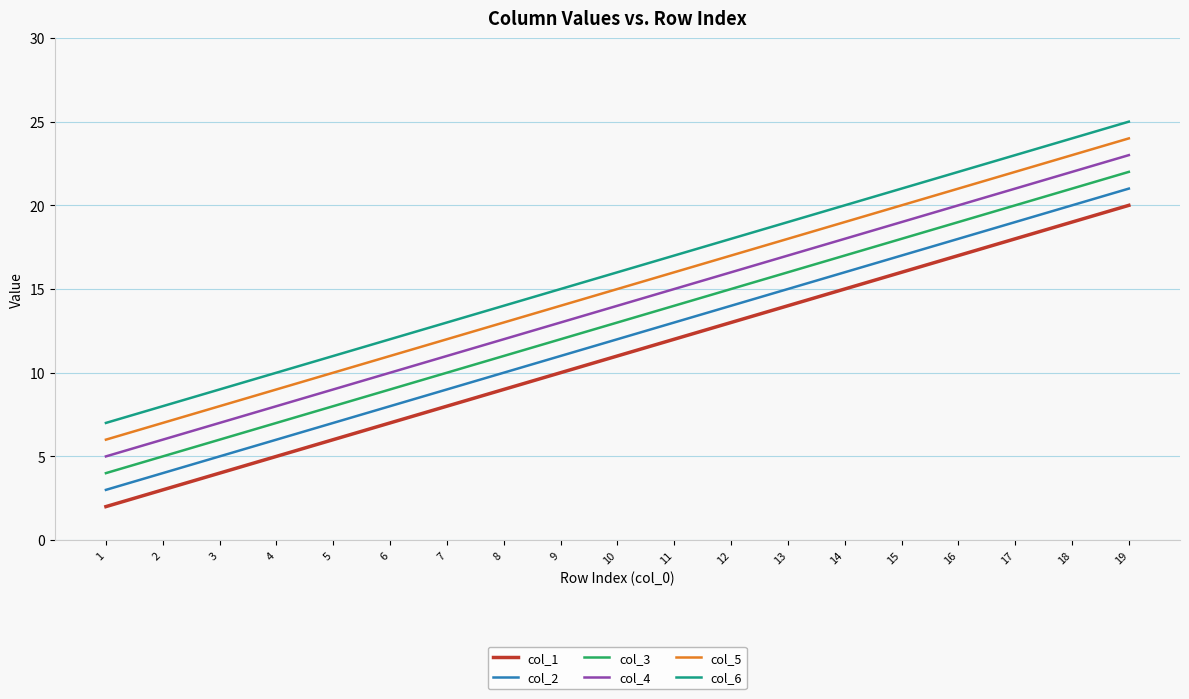

The col_5 series shows 9 at 4. True or false?

True